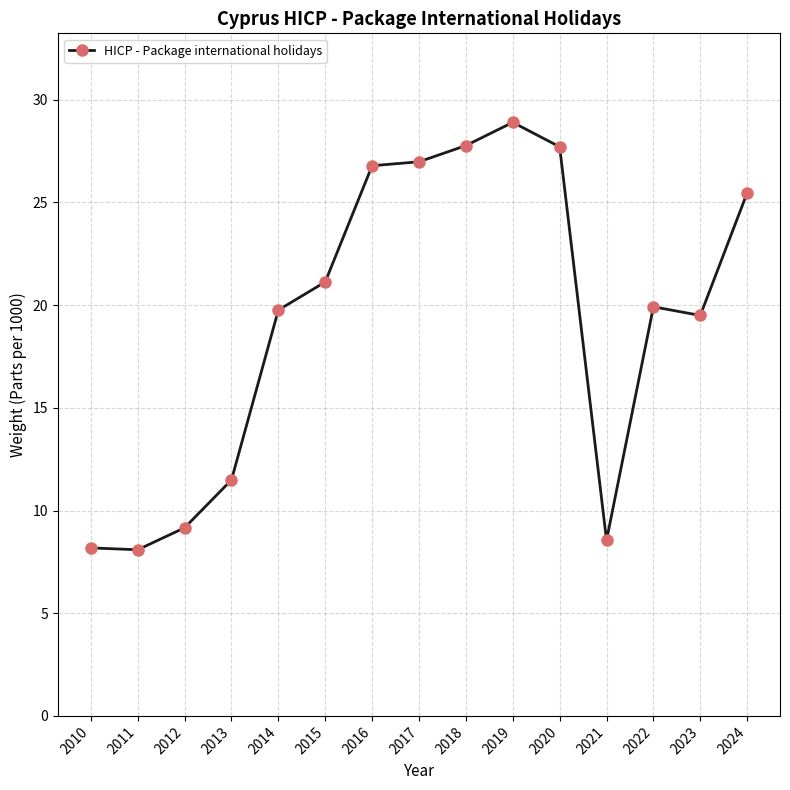

True or false: the data shows 8.2 at 2010.

True